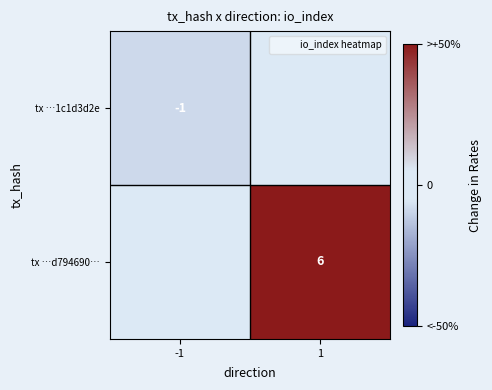

Between -1 and 1, which is larger?

1